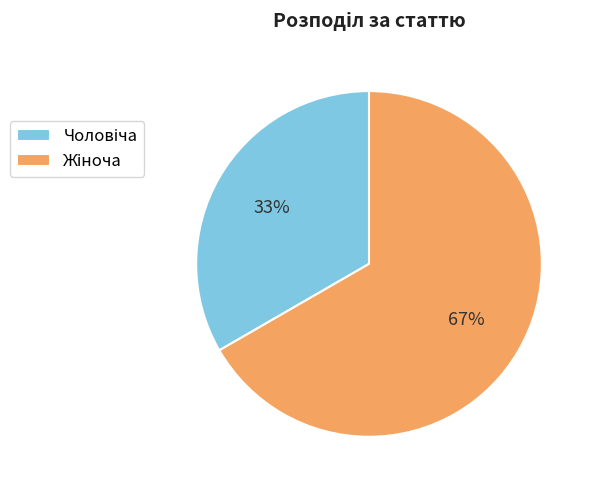

Is there any slice that represents more than half of the pie?

Yes